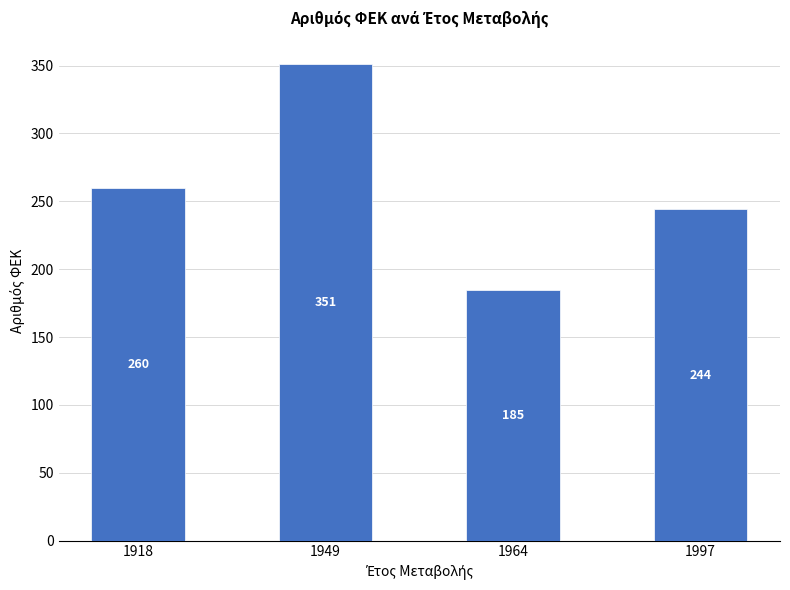

True or false: the data shows 377 at 1997.

False